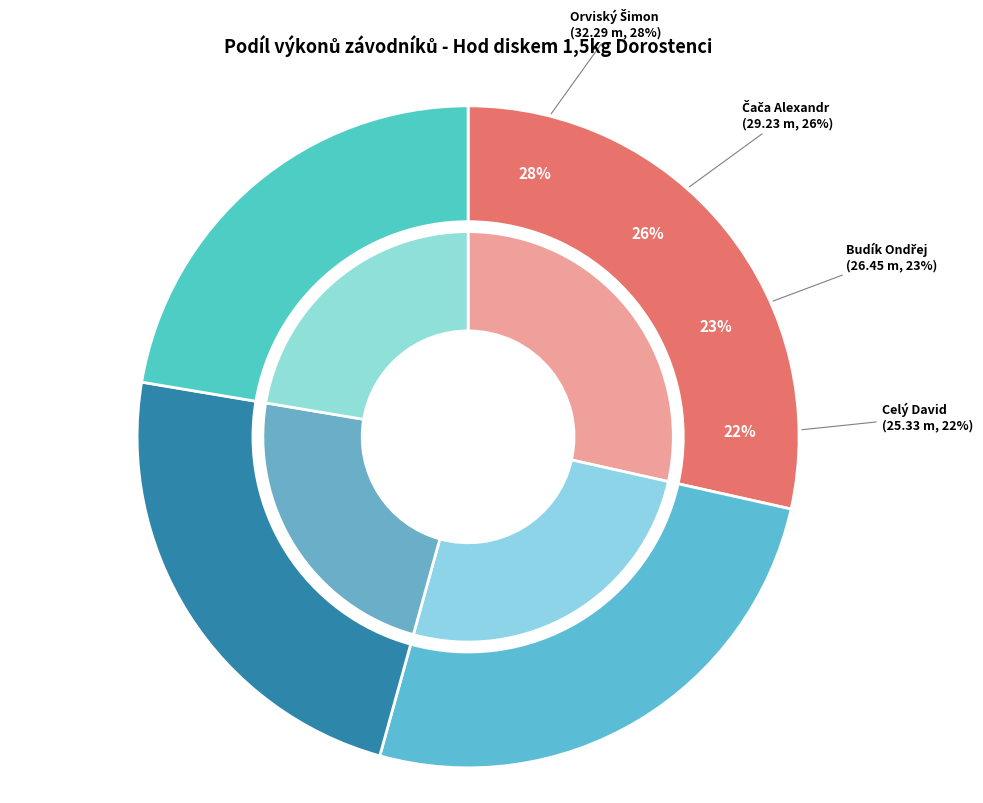

How many slices are in this pie chart?

4